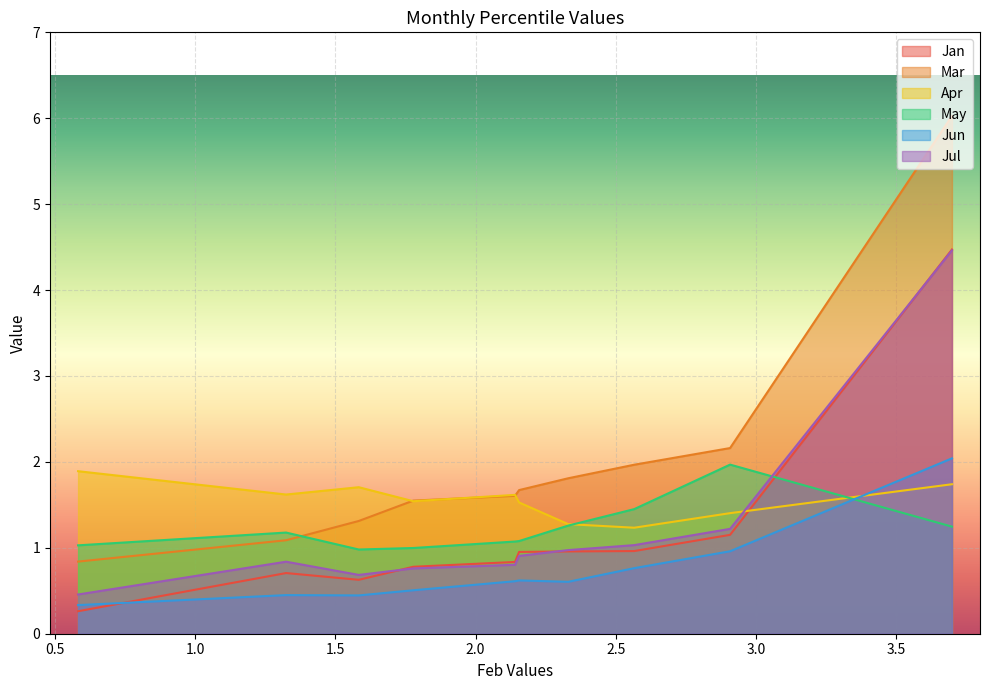

In Jan, how many points are lower than both neighbors (excluding endpoints)?

1